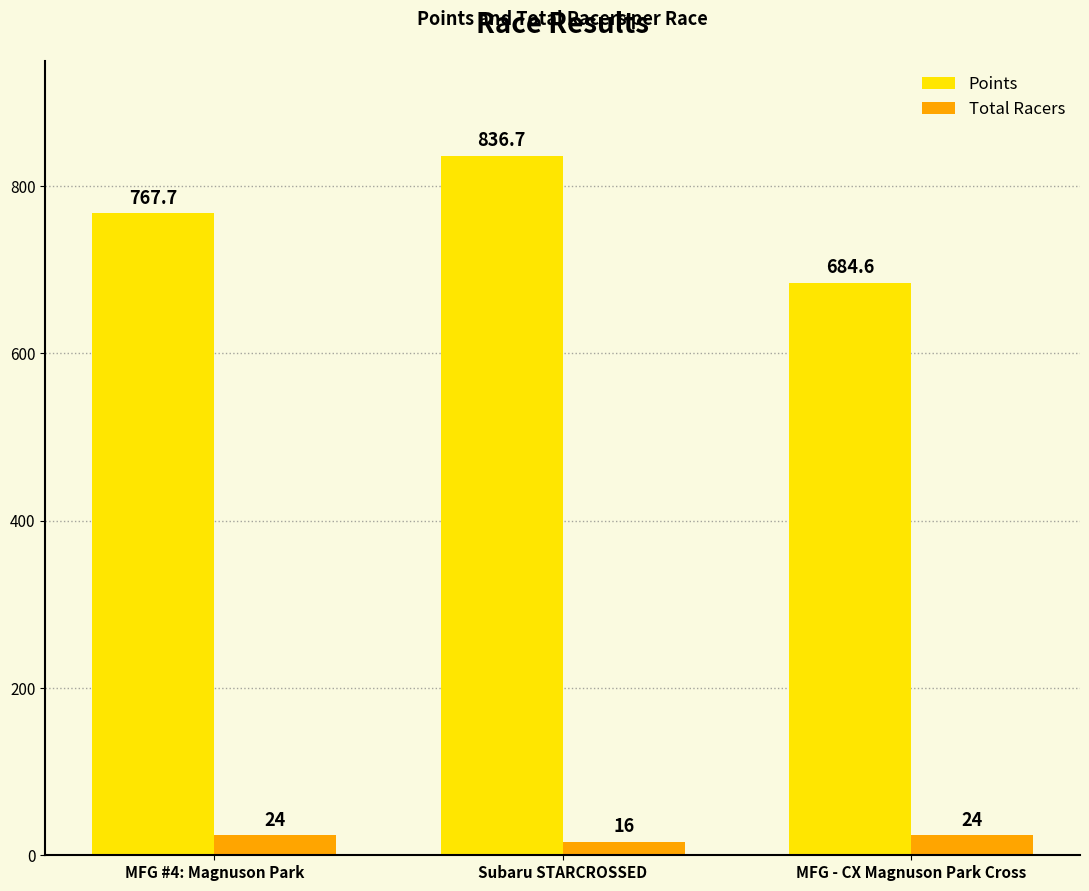

Does the chart contain any negative values?

No